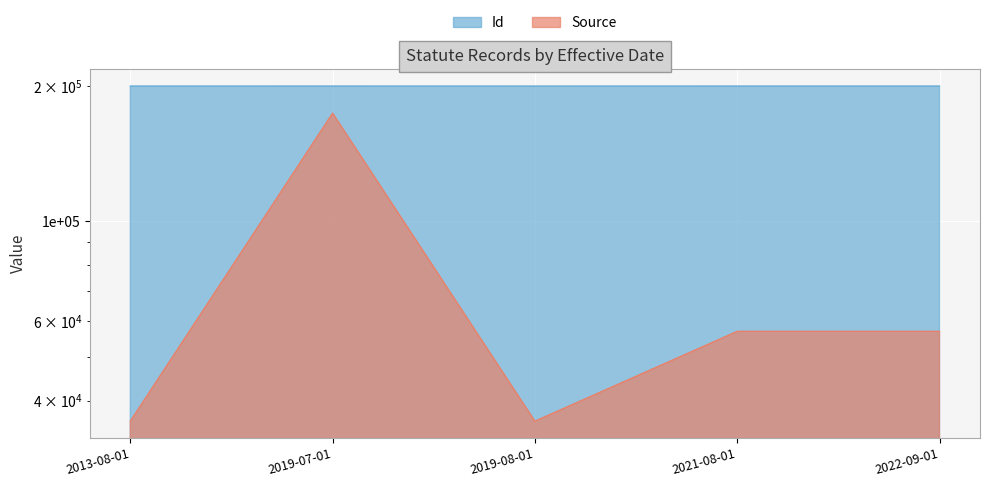

Where is the first local minimum for Id?

2019-08-01